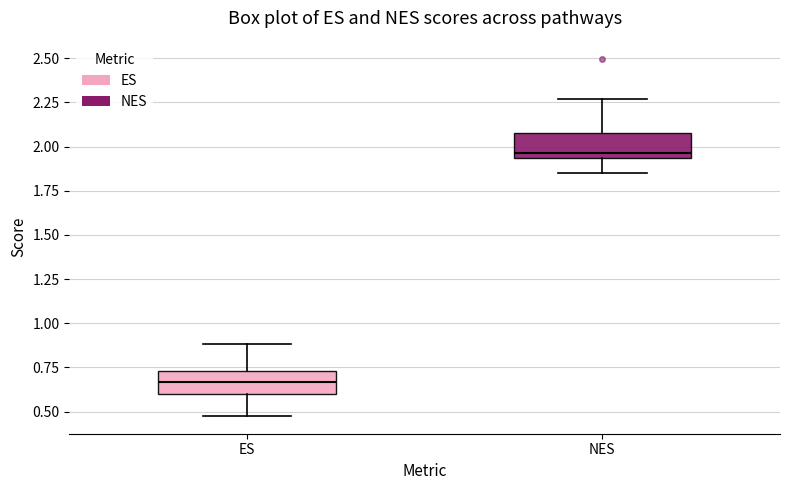

Where does the upper whisker of the box for NES end on the y-axis? The values are not printed on the chart, so give them approximately, as read against the axis.

2.25